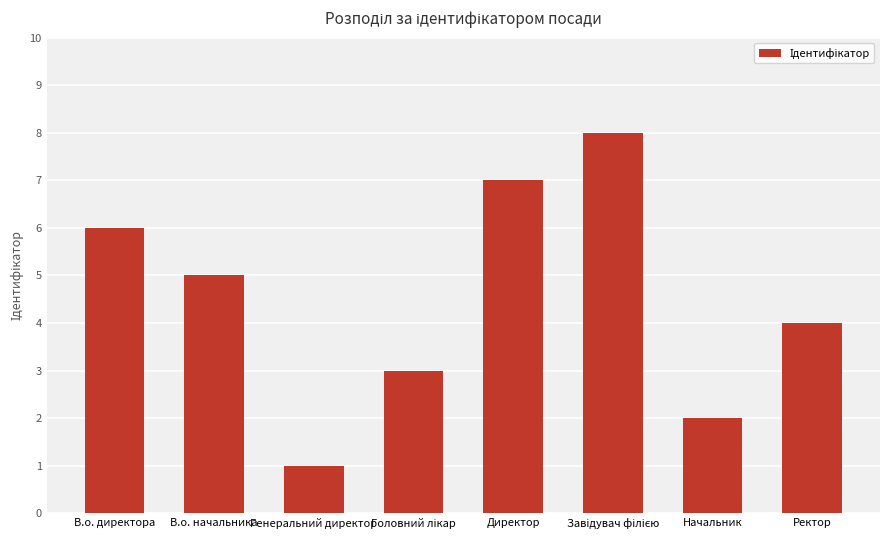

What is the difference between the maximum and second lowest values?

6